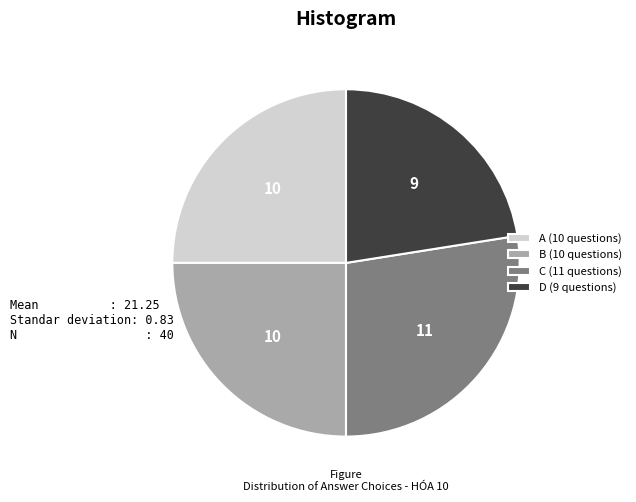

The A (10 questions) slice represents 25% of the pie. True or false?

True